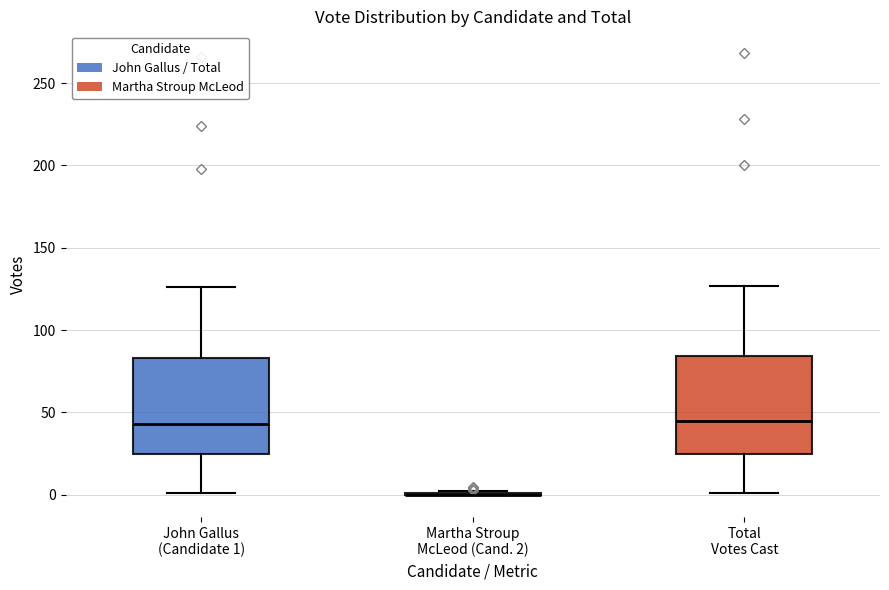

Reading left to right, transcribe this box plot: for each box, give where its median line is, the range the box spans, and where its two whiskers end, as read against the y-axis. The values are not printed on the chart, so give them approximately, as read against the axis.

John Gallus (Candidate 1): median 45, box 25 to 85, whiskers 0 to 125
Martha Stroup McLeod (Cand. 2): box collapsed to a line at 0, whiskers 0 to 0
Total Votes Cast: median 45, box 25 to 85, whiskers 0 to 125